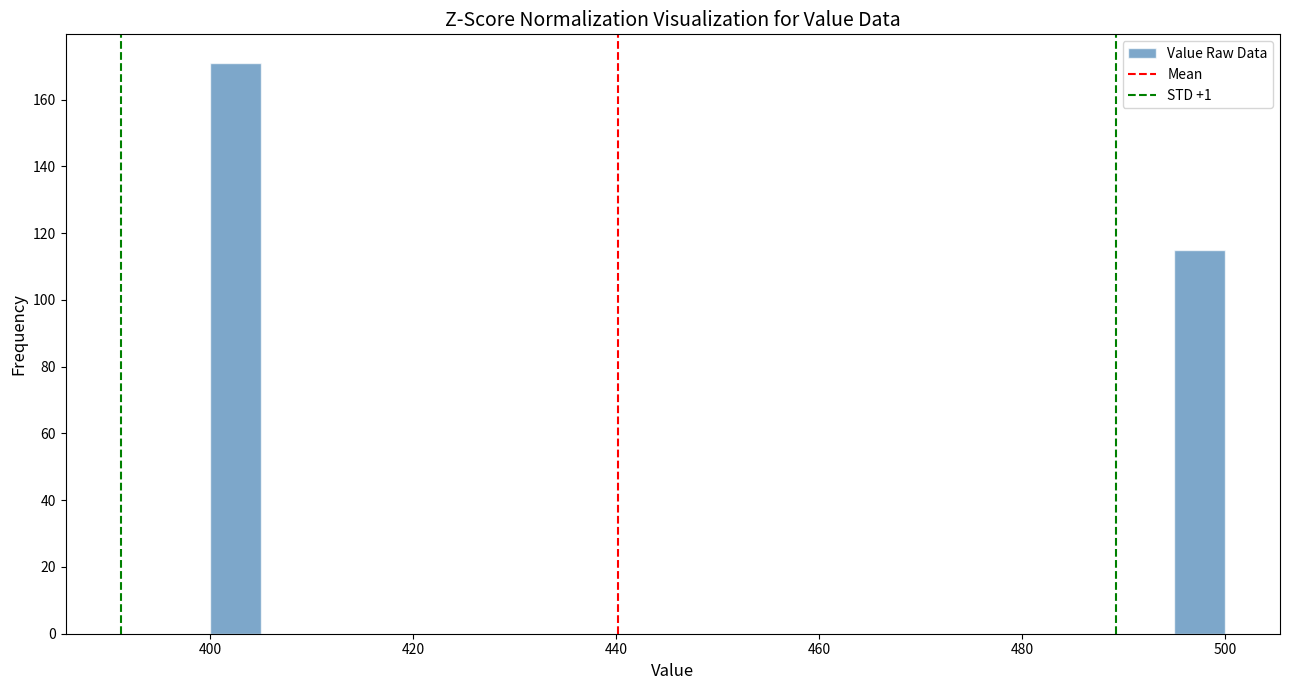

Around what value on the x-axis is the tallest bar? Give the approximate position of its centre, as read against the axis.

402